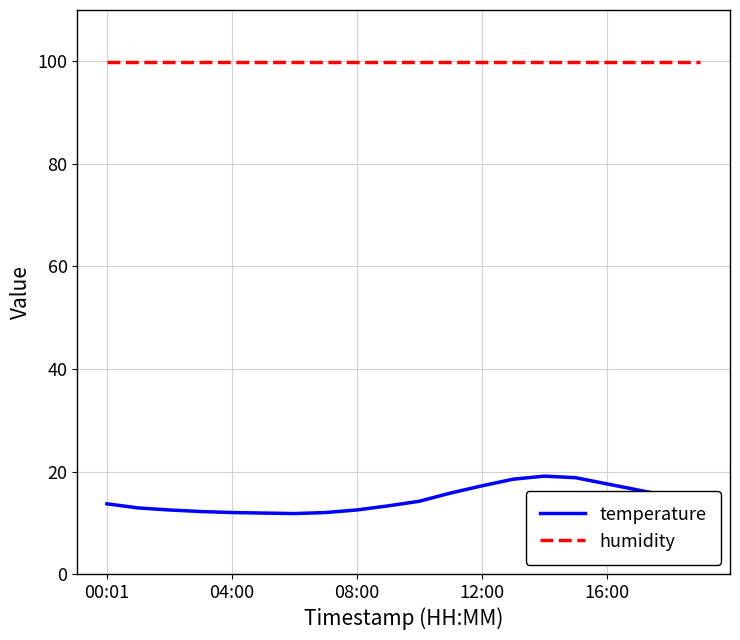

What is the smallest value displayed?

11.8